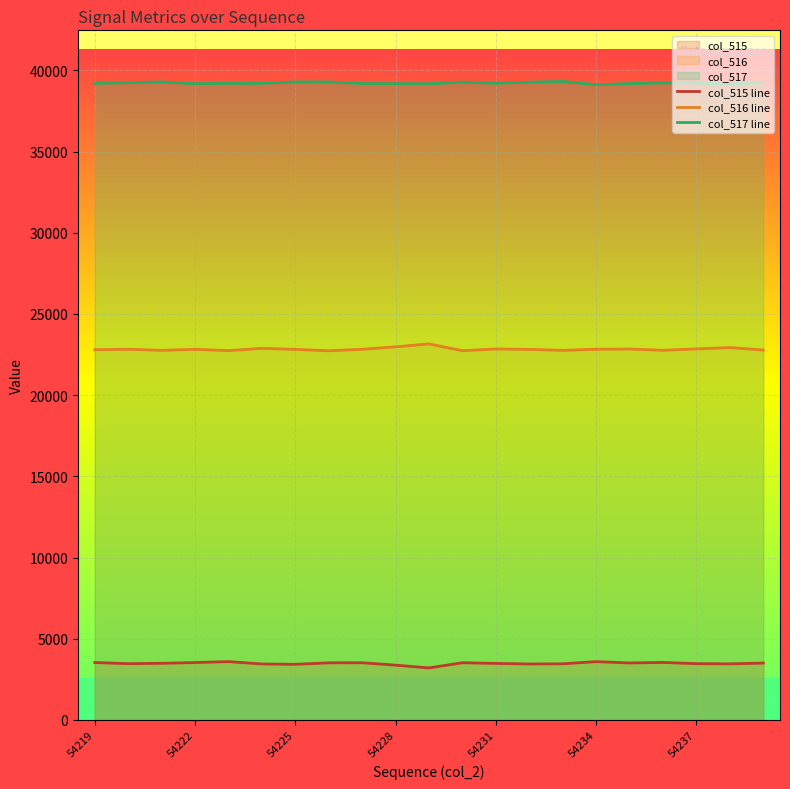

What is the spread (max minus min) of values at 54225?

35867